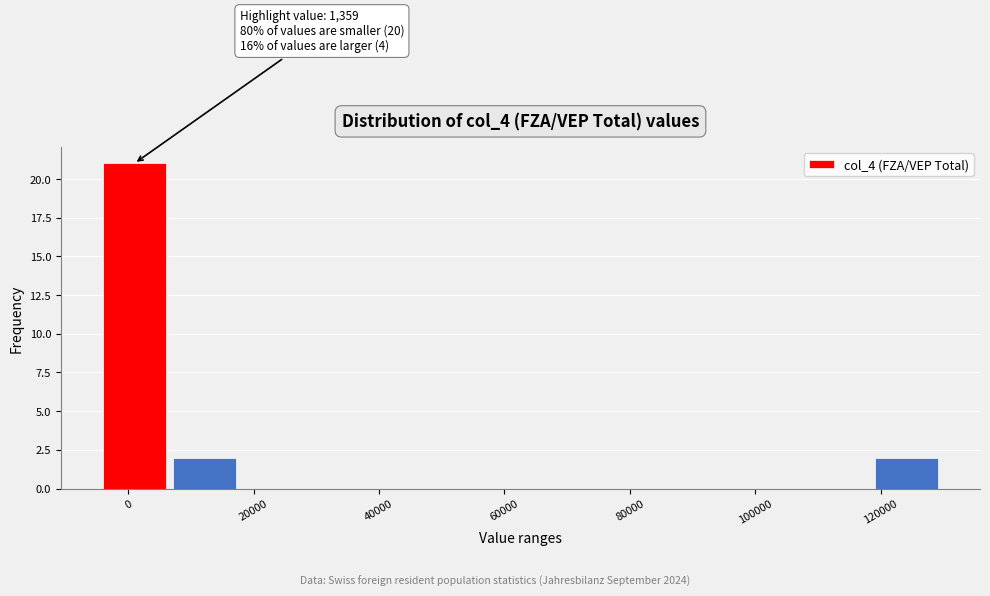

Over which range of the x-axis is the bar tallest?

-4000 to 6000